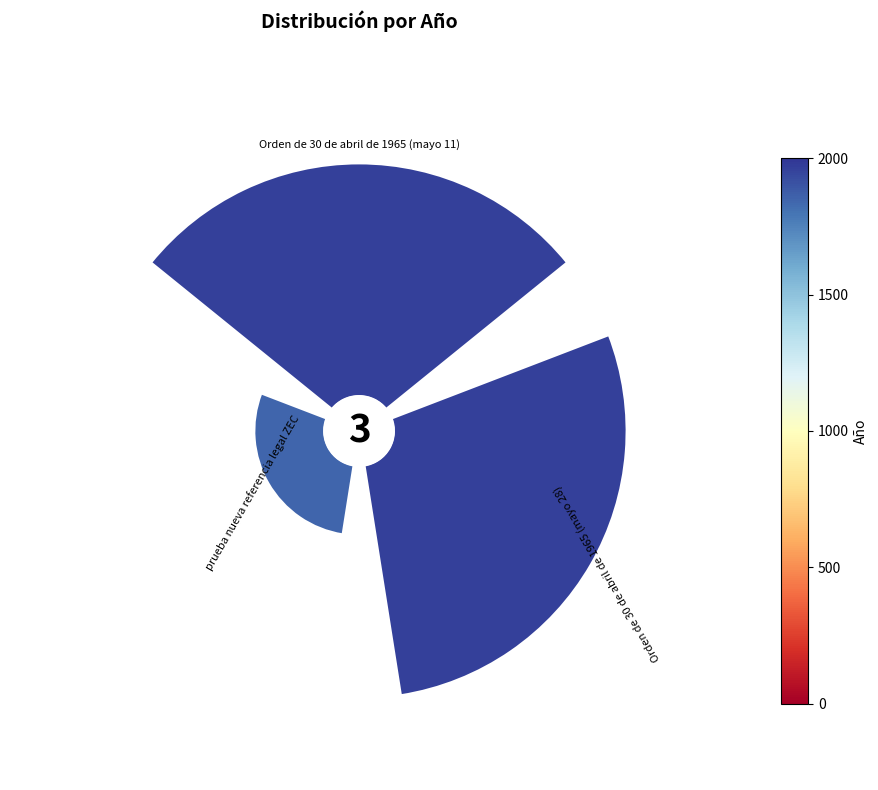

Is there a majority slice in this chart?

No